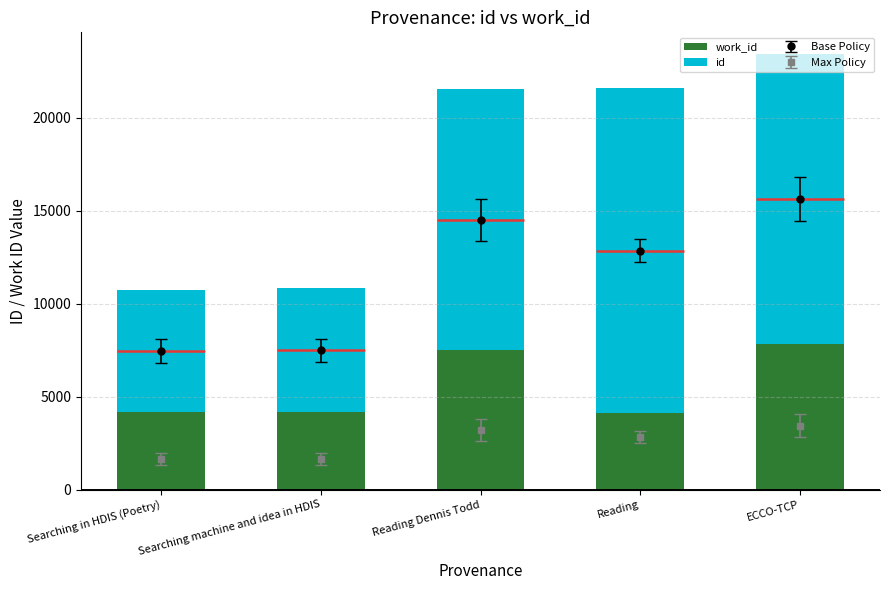

Reading left to right, transcribe all the data shown in this chart.

work_id: 4167	4167	7512	4103	7824
id: 6581	6669	14023	17485	15609